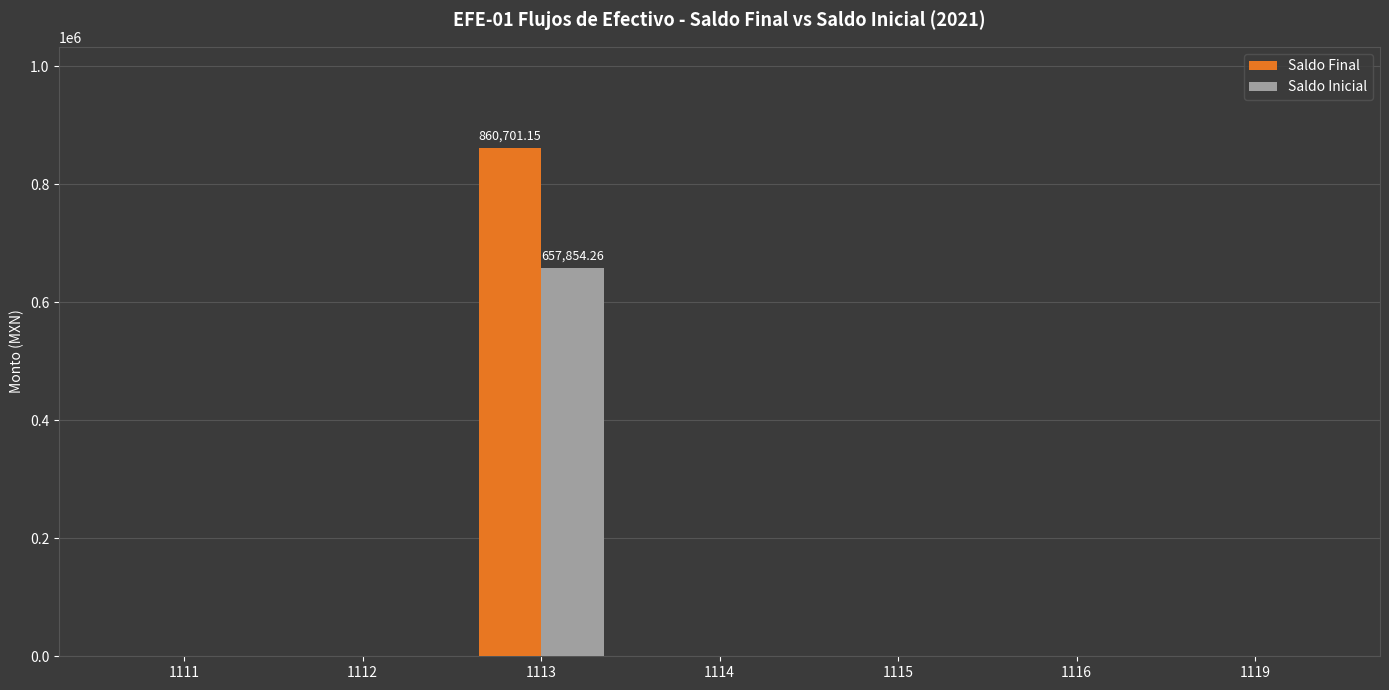

The value of Saldo Final at 1115 is -309955.9. True or false?

False